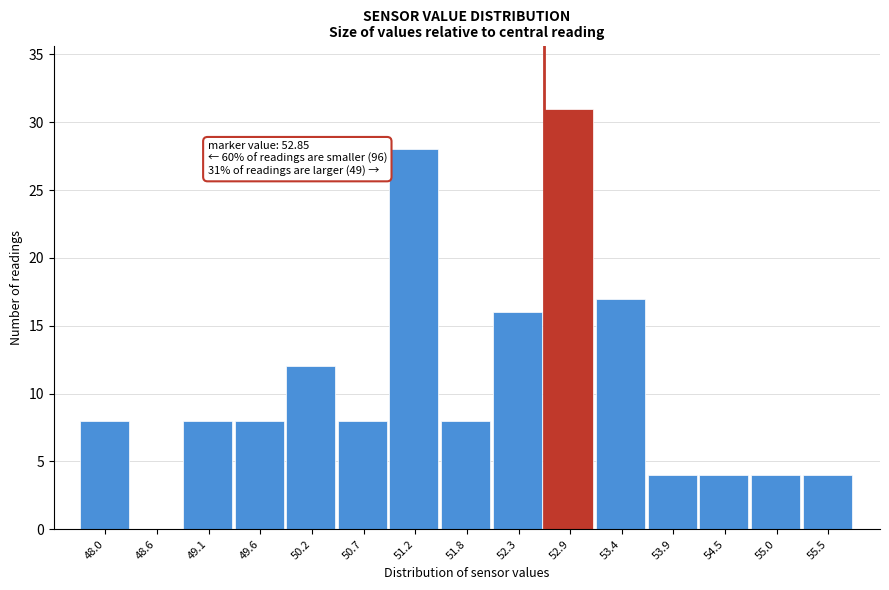

Reading left to right, list all the values displayed in this chart.

48.0=8	48.6=0	49.1=8	49.6=8	50.2=12	50.7=8	51.2=28	51.8=8	52.3=16	52.9=31	53.4=17	53.9=4	54.5=4	55.0=4	55.5=4